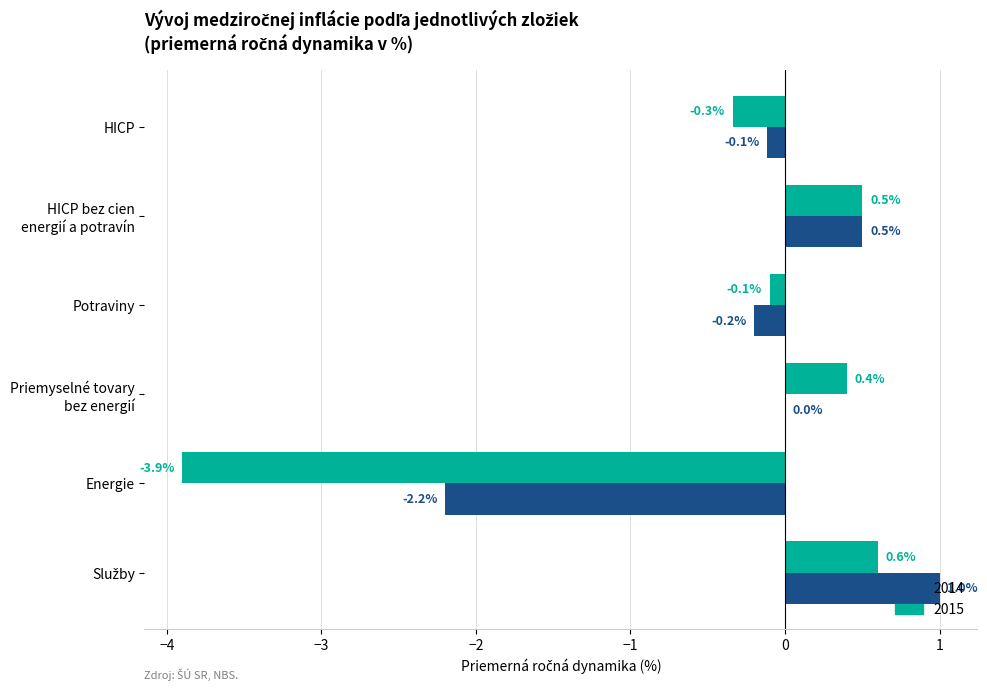

Which series has the largest total across all categories?

2014